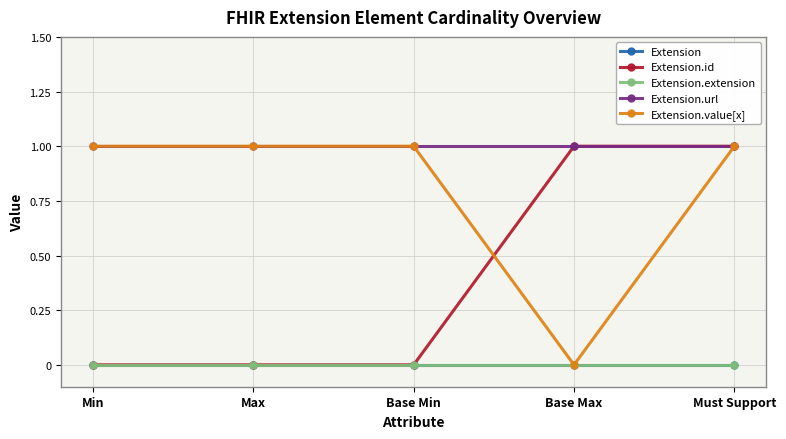

True or false: Extension.url and Extension.value[x] cross at least once.

False